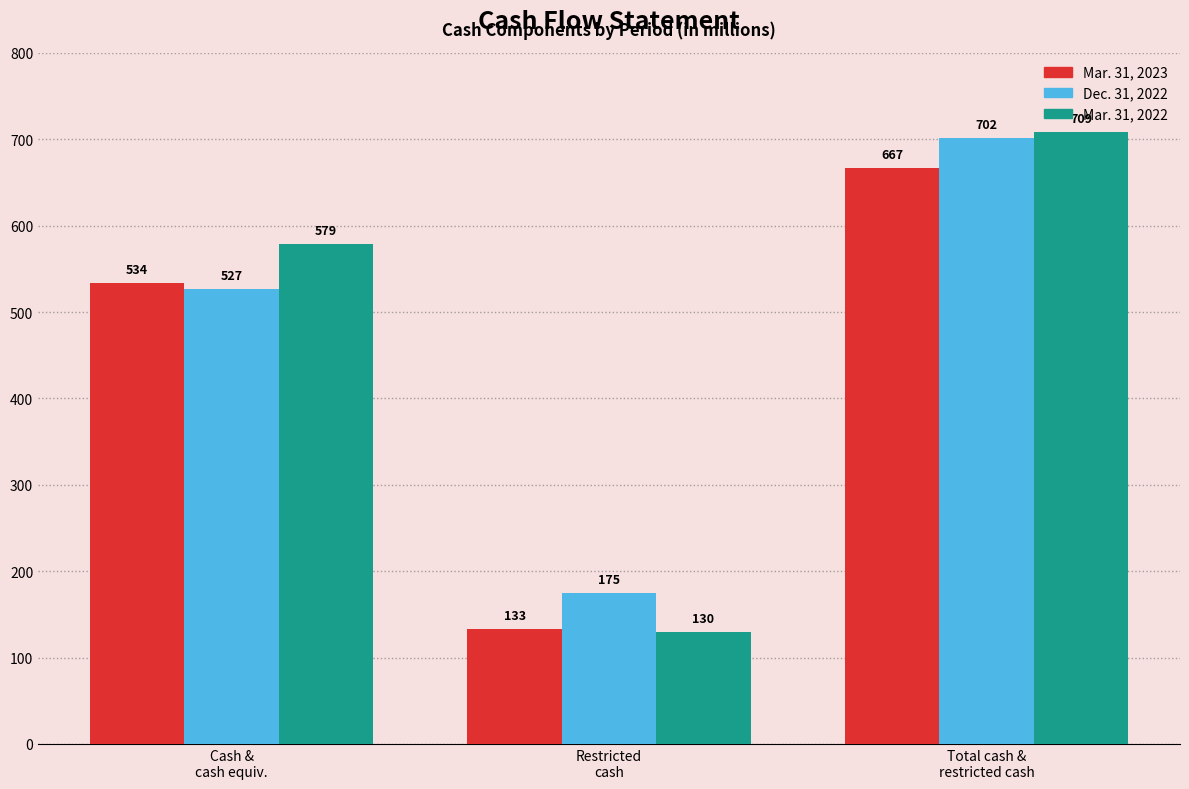

At which label is Mar. 31, 2022 closest to 419?

Cash &
cash equiv.